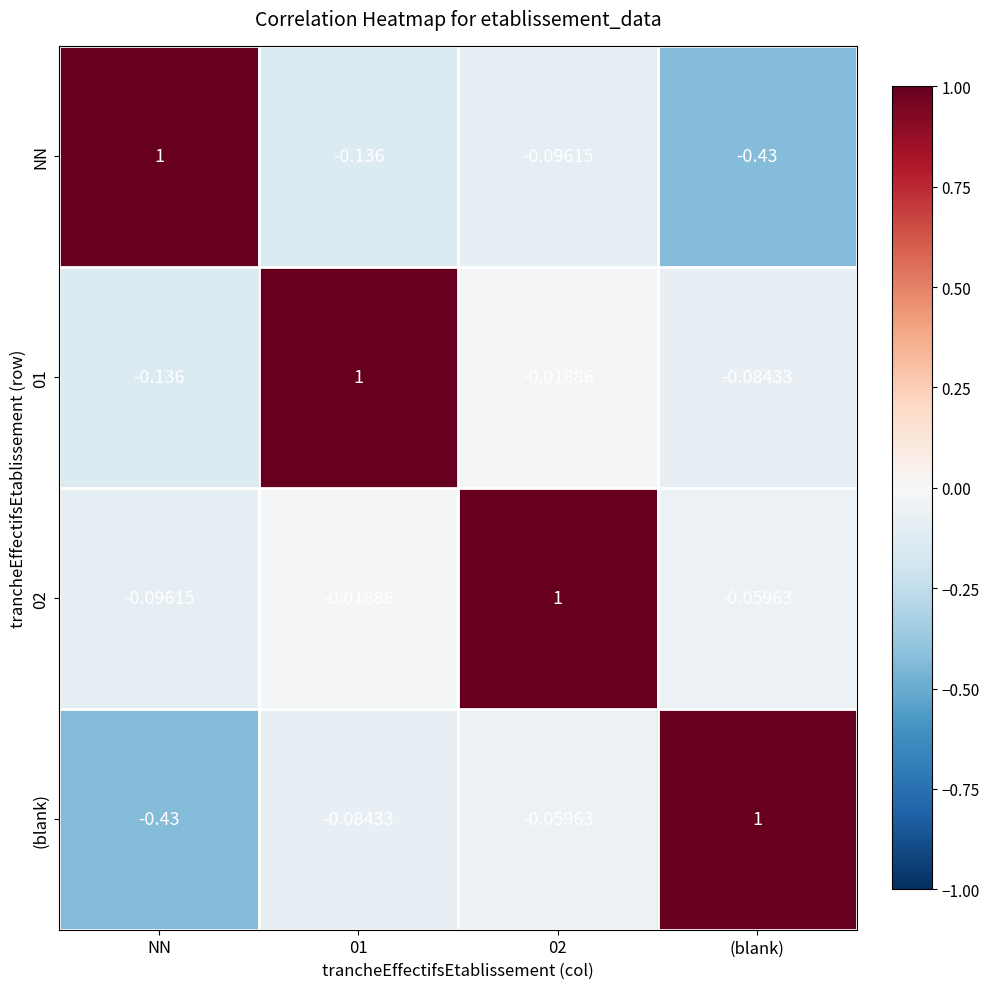

At how many categories does at least one series exceed 0?

4